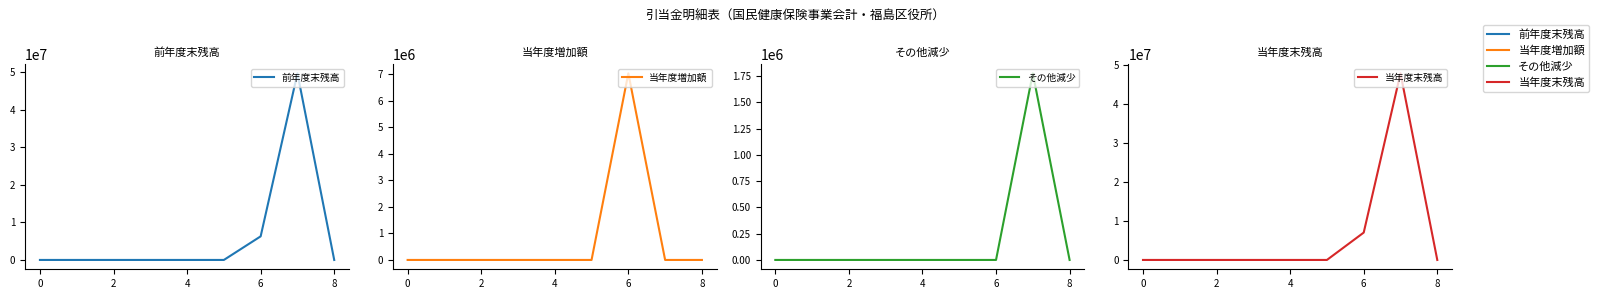

Which series has the largest total across all categories?

前年度末残高